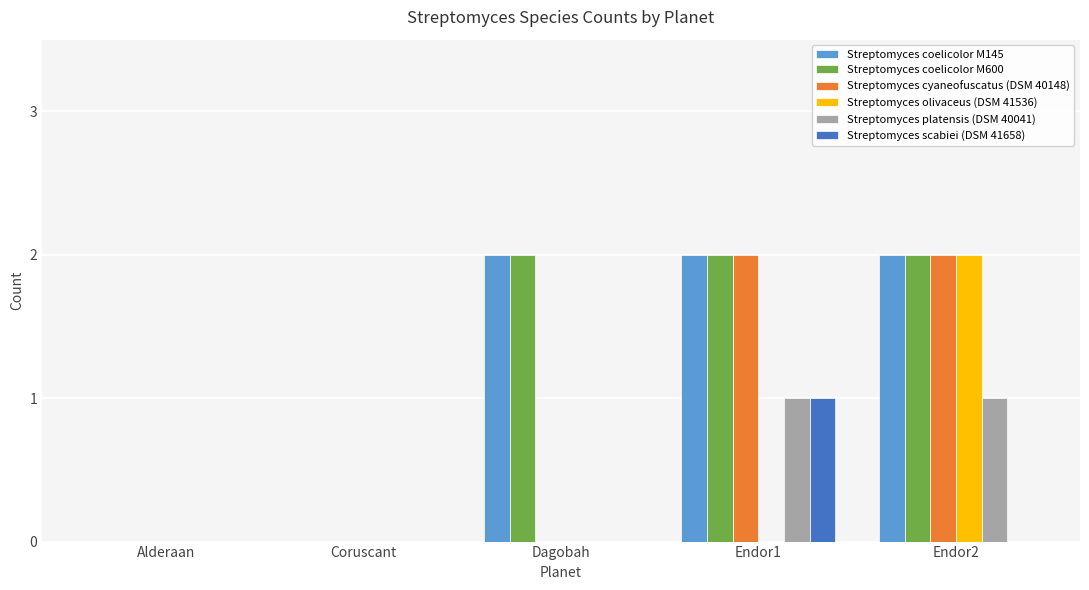

How many Streptomyces olivaceus (DSM 41536) values are between 0 and 1?

4